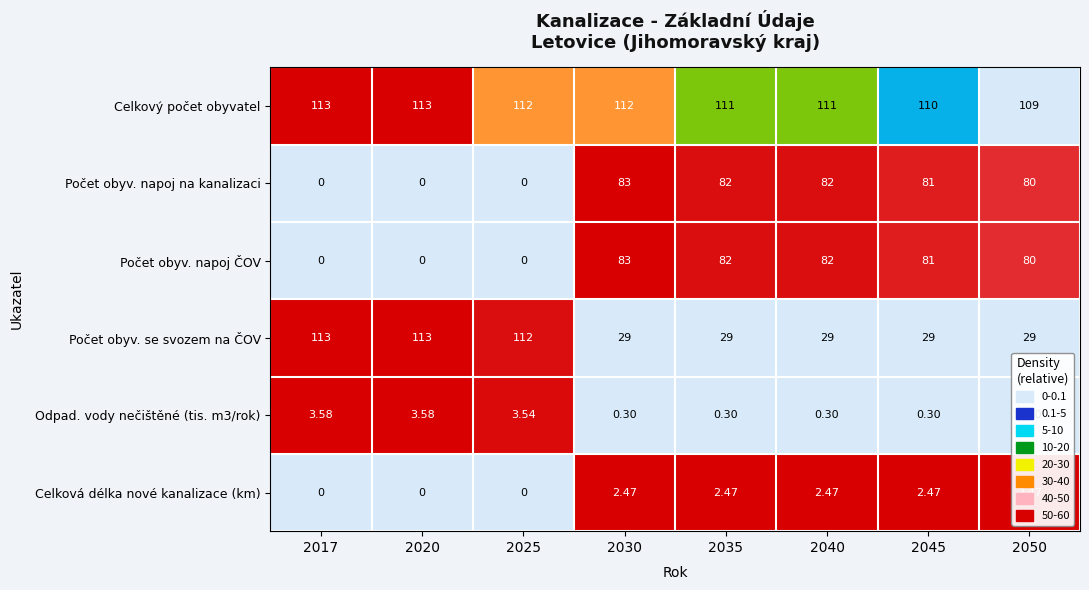

At which category is the sum across all series the highest?

2030